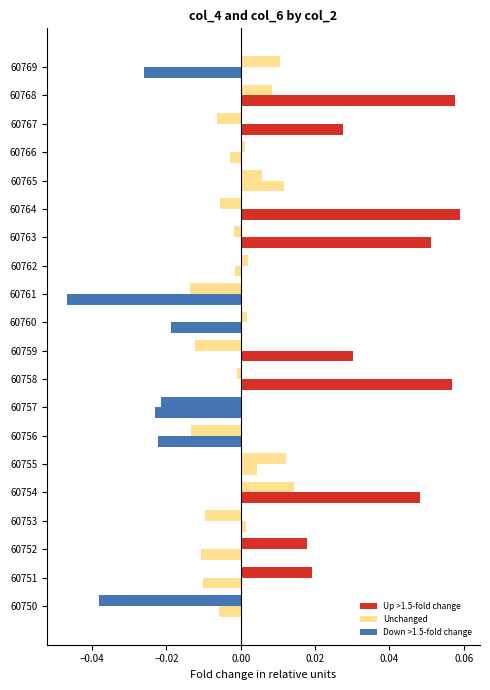

How many categories are shown in the chart?

20